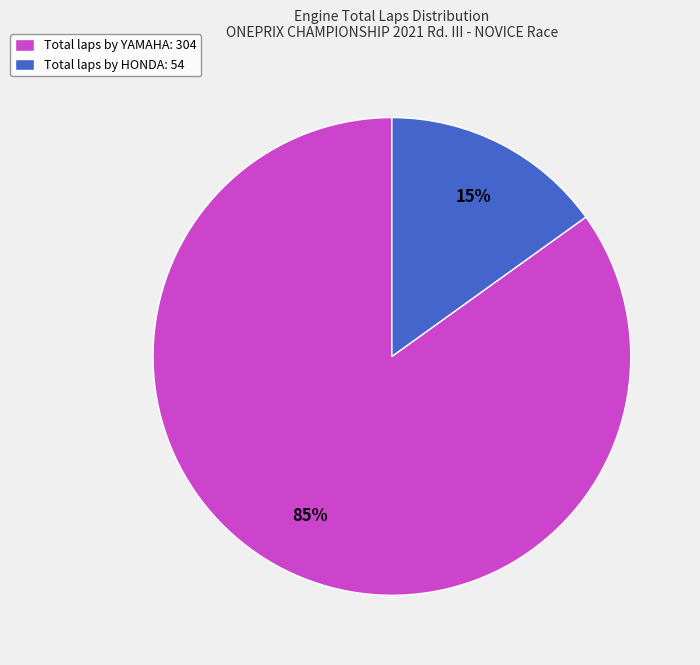

Is there a majority slice in this chart?

Yes